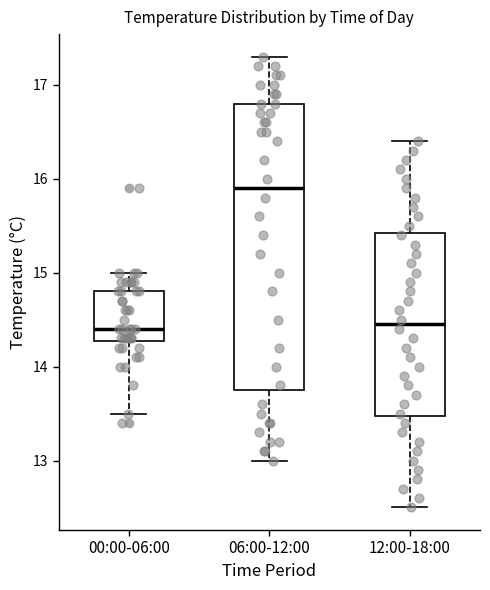

Reading left to right, read every box against the y-axis: the position of its median line, the range the box covers, and the ends of its whiskers. The values are not printed on the chart, so give them approximately, as read against the axis.

00:00-06:00: median 14.4, box 14.3 to 14.8, whiskers 13.5 to 15.0
06:00-12:00: median 15.9, box 13.8 to 16.8, whiskers 13.0 to 17.3
12:00-18:00: median 14.5, box 13.5 to 15.4, whiskers 12.5 to 16.4